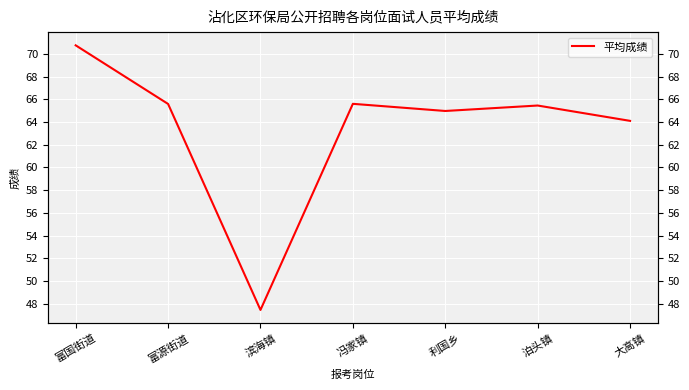

Reading right to left, extract all data points from this chart.

大高镇=64.1	泊头镇=65.5	利国乡=65.0	冯家镇=65.6	滨海镇=47.5	富源街道=65.6	富国街道=70.8